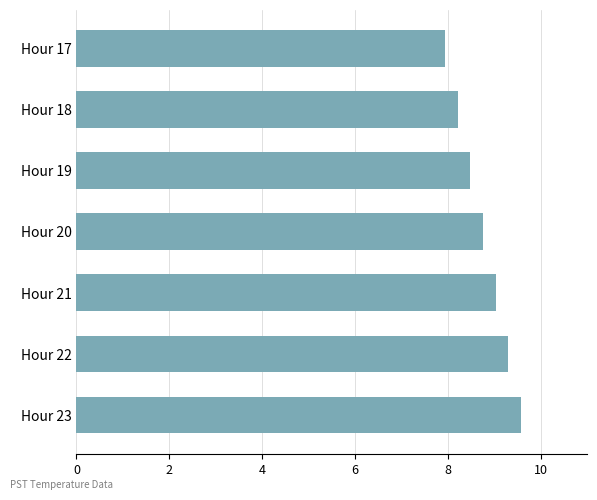

Approximately how many times larger is the value at Hour 18 compared to Hour 21?

0.9